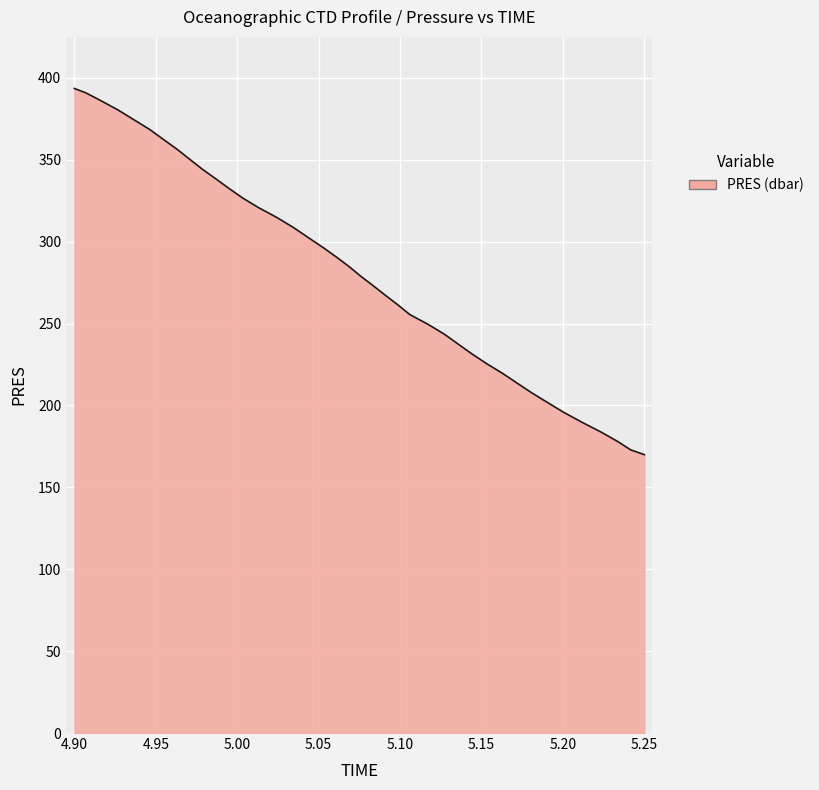

What is the difference between the maximum and minimum values?

223.6